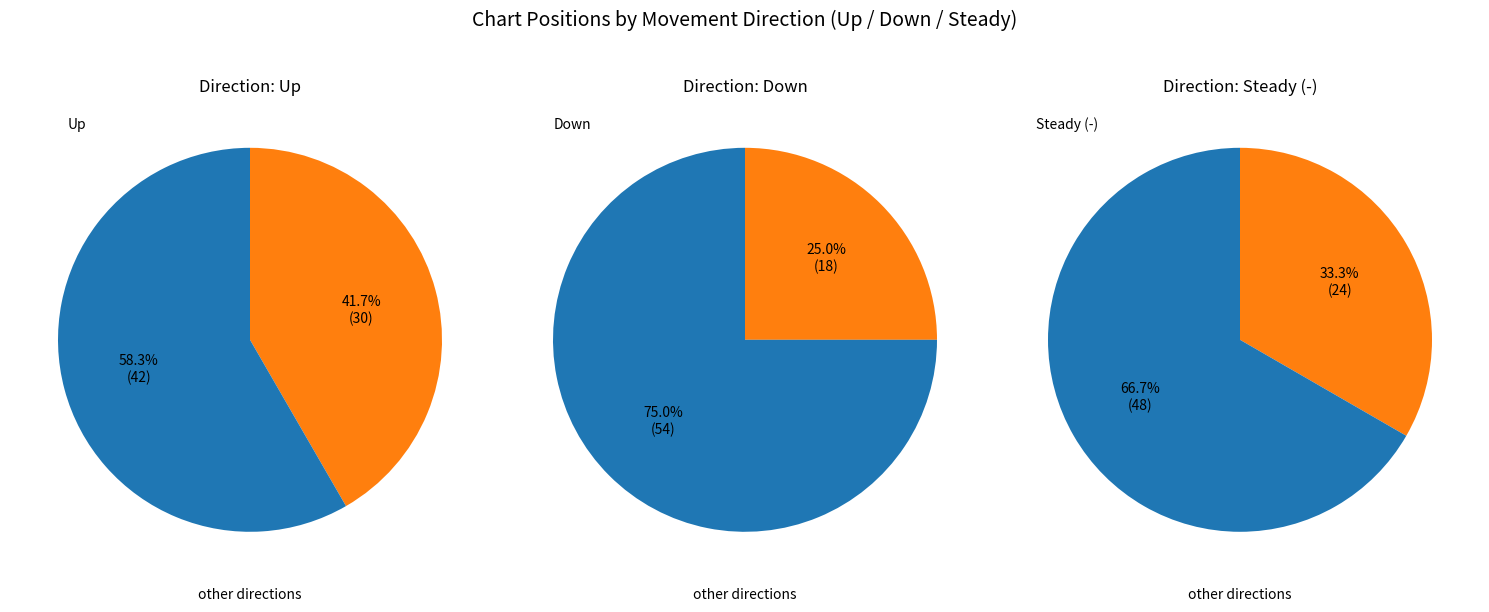

How much of the chart is everything except down?

75.0%